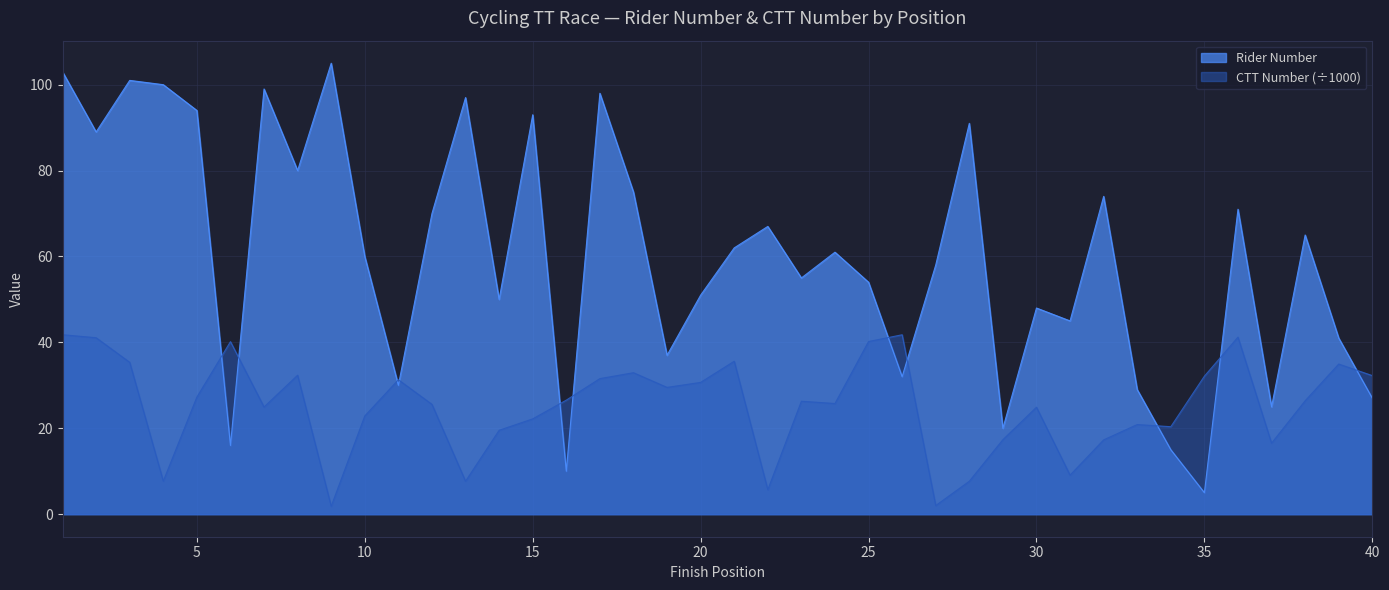

Is it true that number equals 27.0 at 8?

False